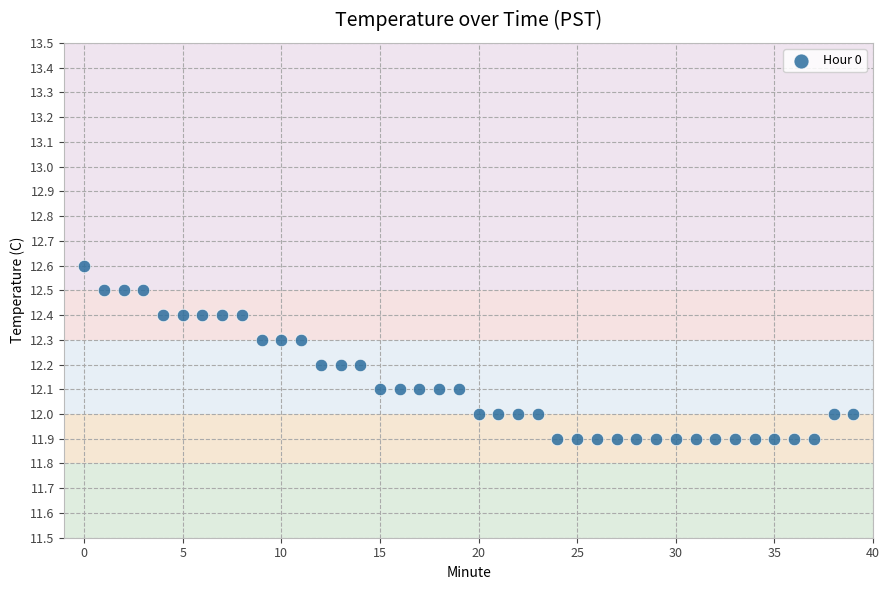

What is the range of Y values (max minus min)?

0.7